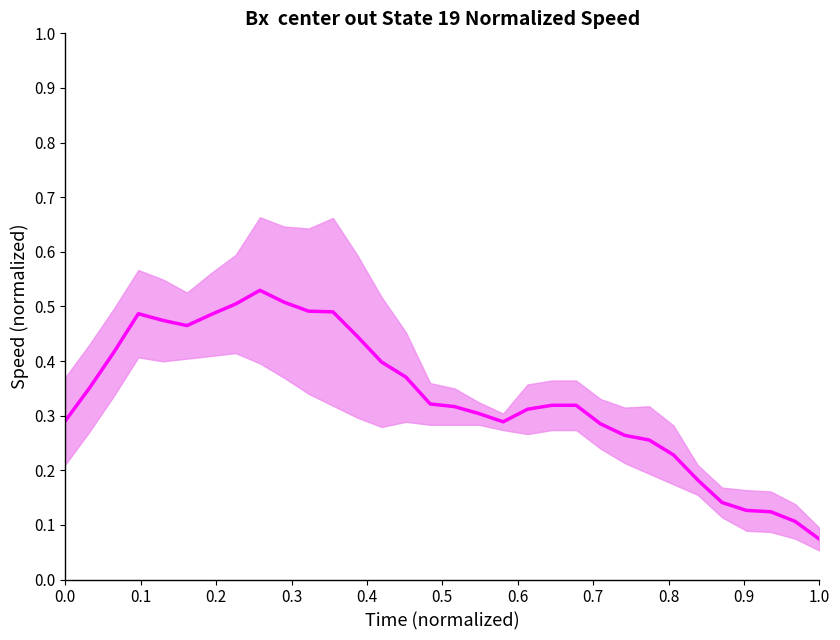

True or false: there are more than 0 points higher than both neighbors.

True